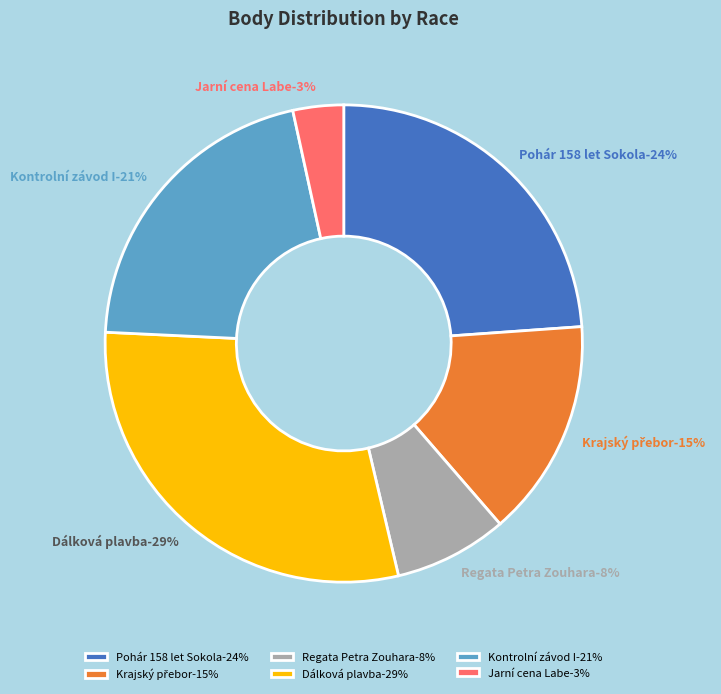

Is 201617 the majority of the pie?

No